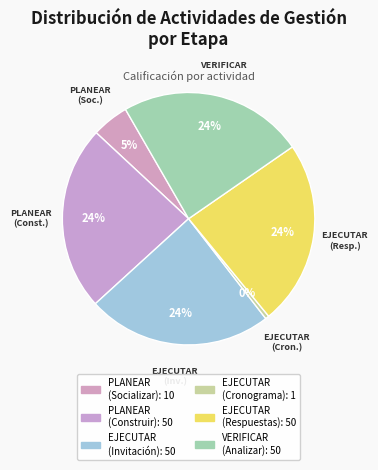

Is the sum of VERIFICAR (Analizar) and PLANEAR (Socializar) greater than half?

No